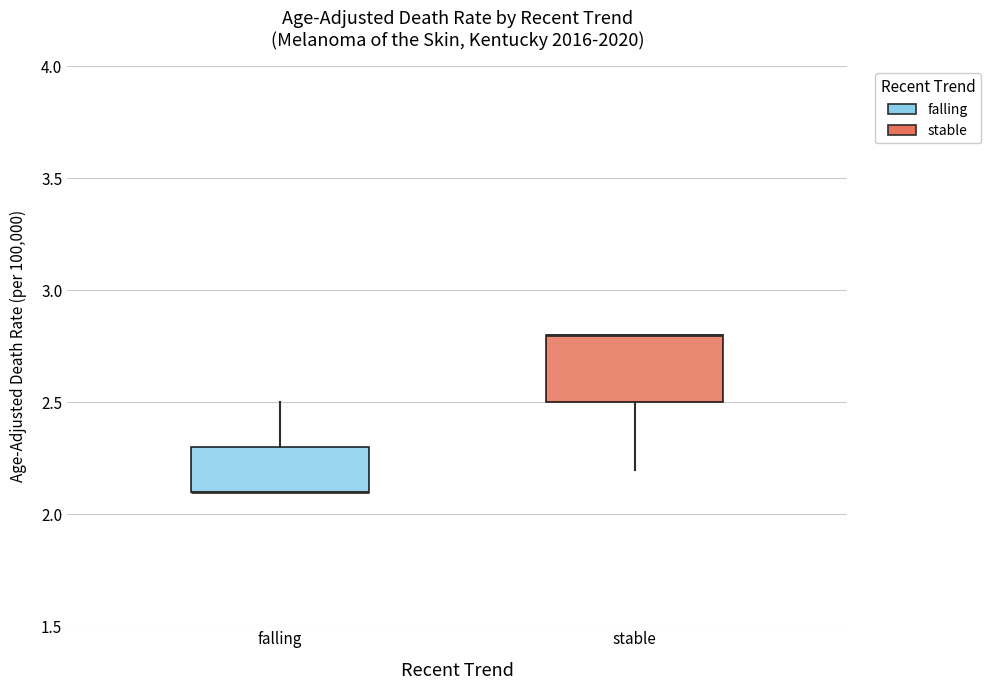

Where is the upper edge of the box for stable on the y-axis? The values are not printed on the chart, so give them approximately, as read against the axis.

2.8